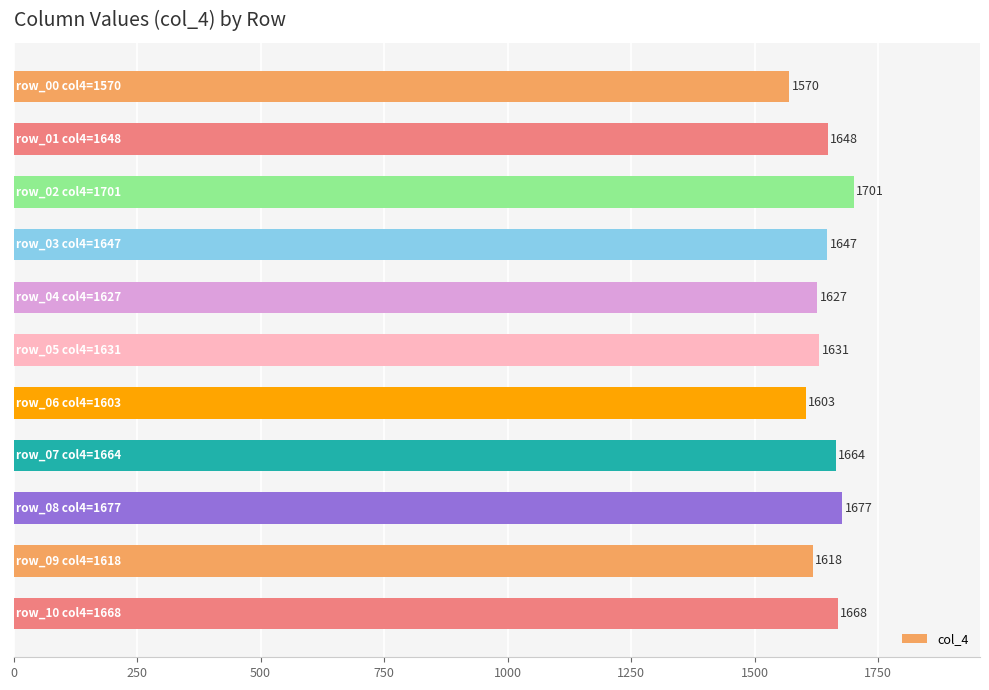

What is the greatest value displayed?

1701